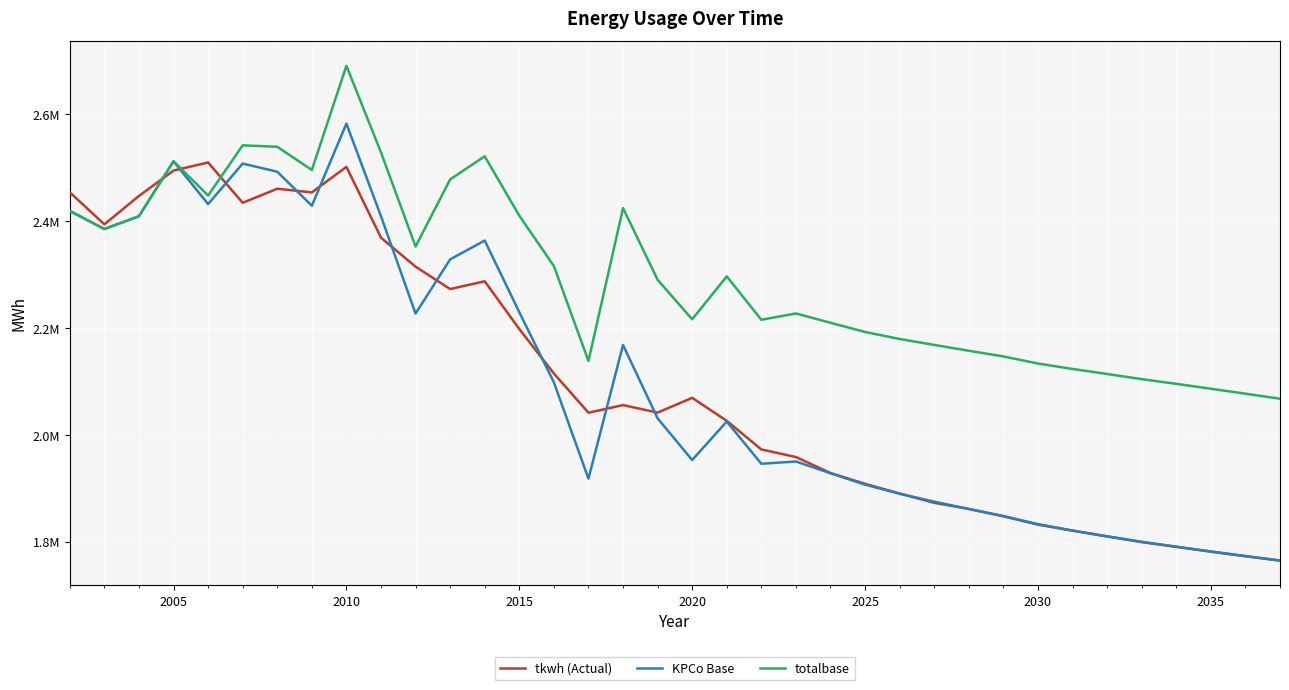

What are all the series names shown in the legend?

tkwh (Actual), KPCo Base, totalbase